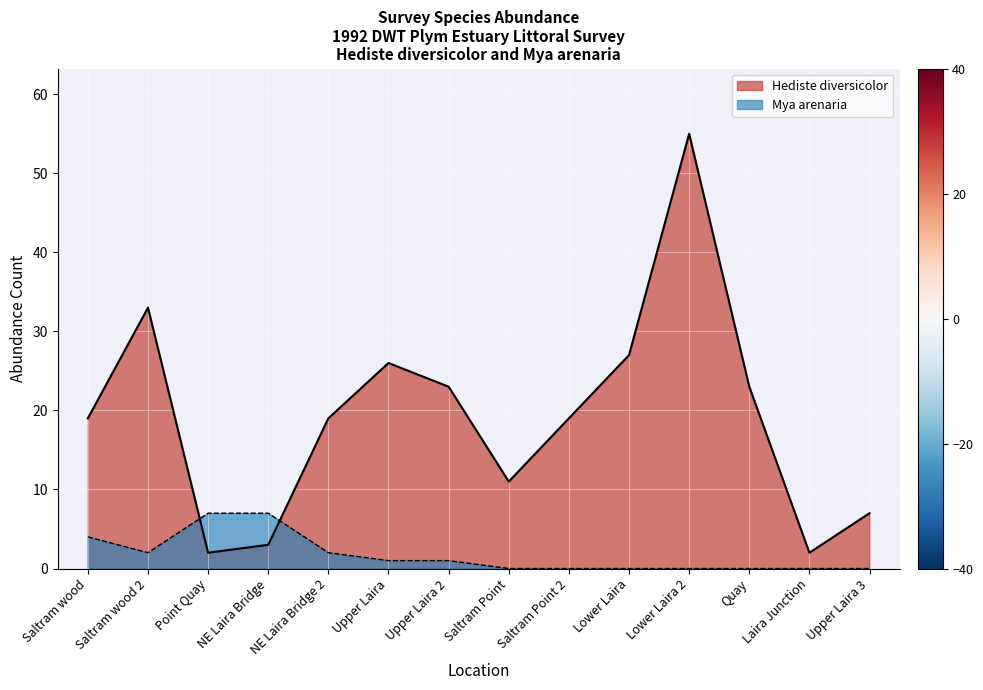

What is the highest value of the Hediste diversicolor series?

55